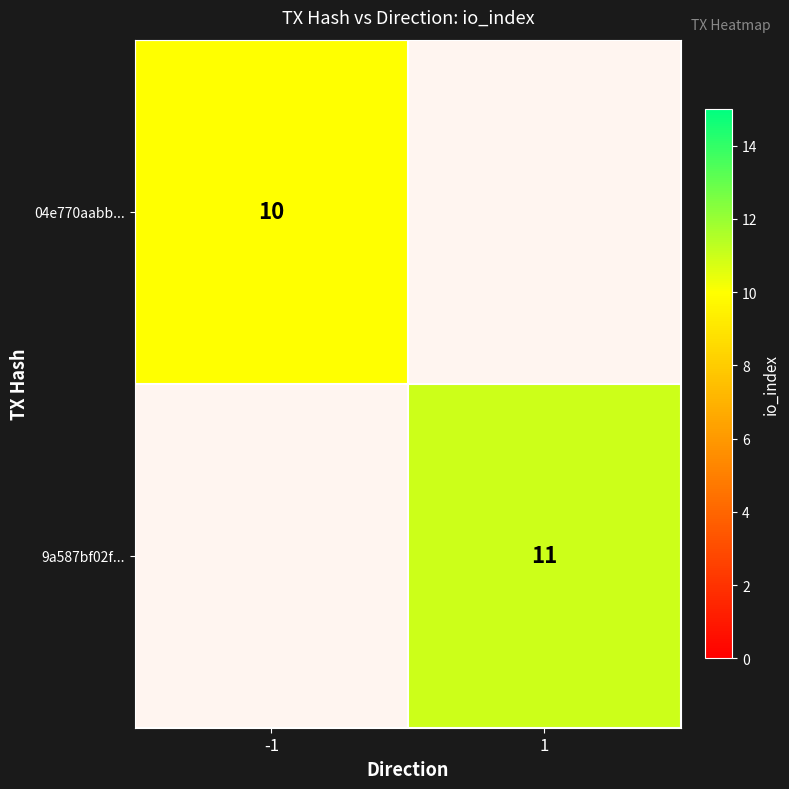

At how many categories does at least one series exceed 10?

1